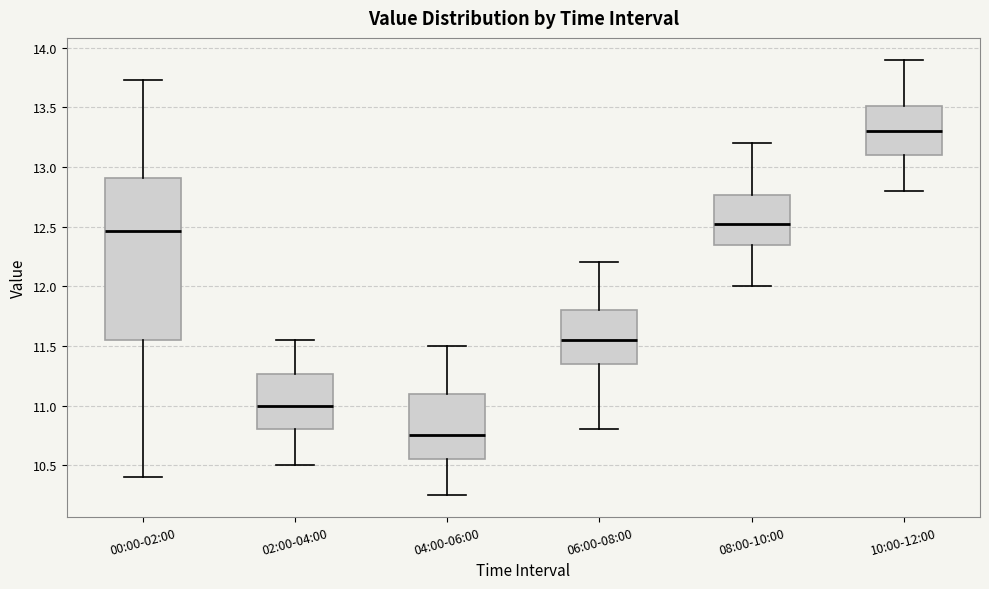

Where does the lower whisker of the box for 00:00-02:00 end on the y-axis? The values are not printed on the chart, so give them approximately, as read against the axis.

10.40